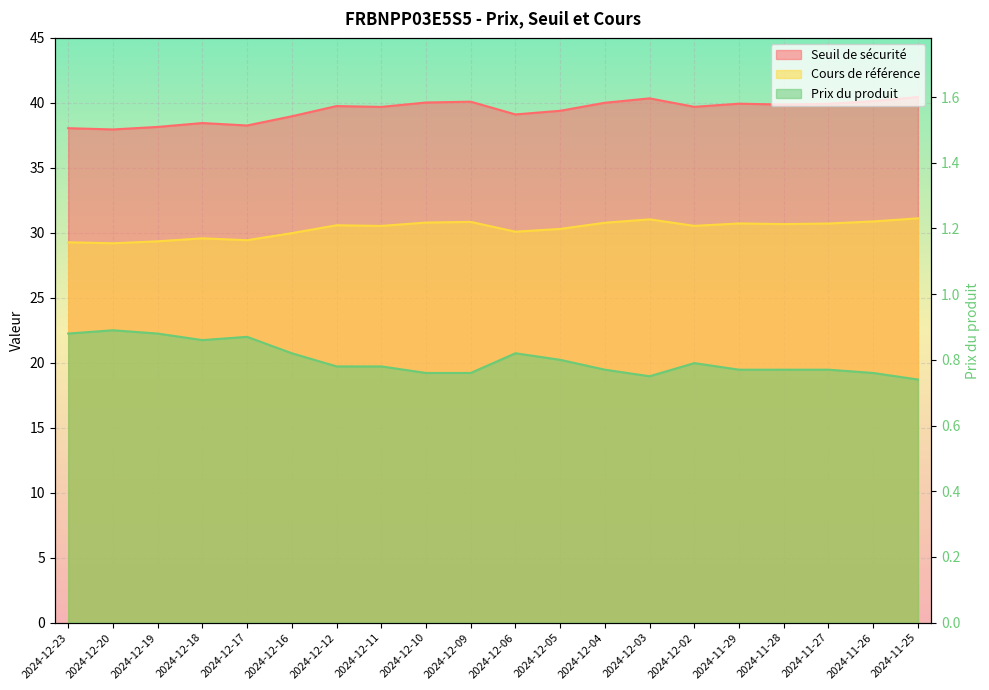

At which category is the sum across all series the highest?

2024-11-25